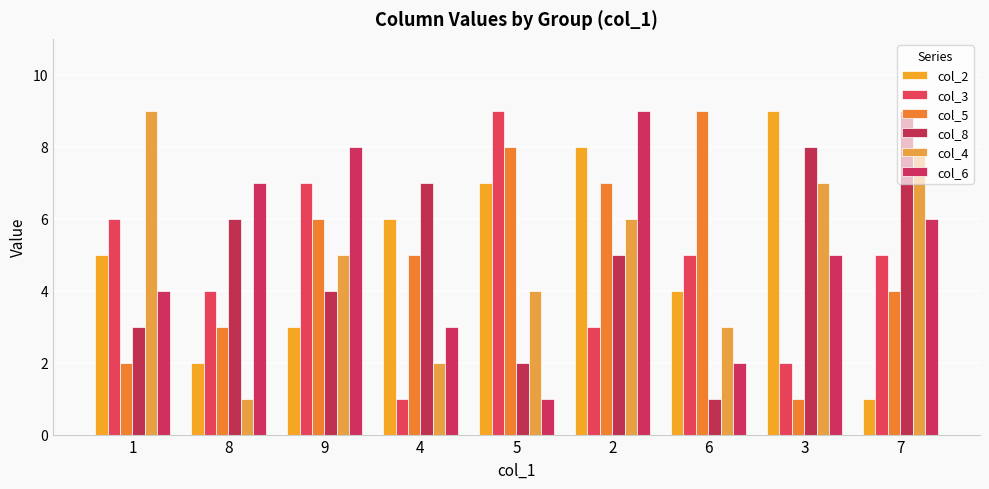

Which series has the largest total across all categories?

col_2